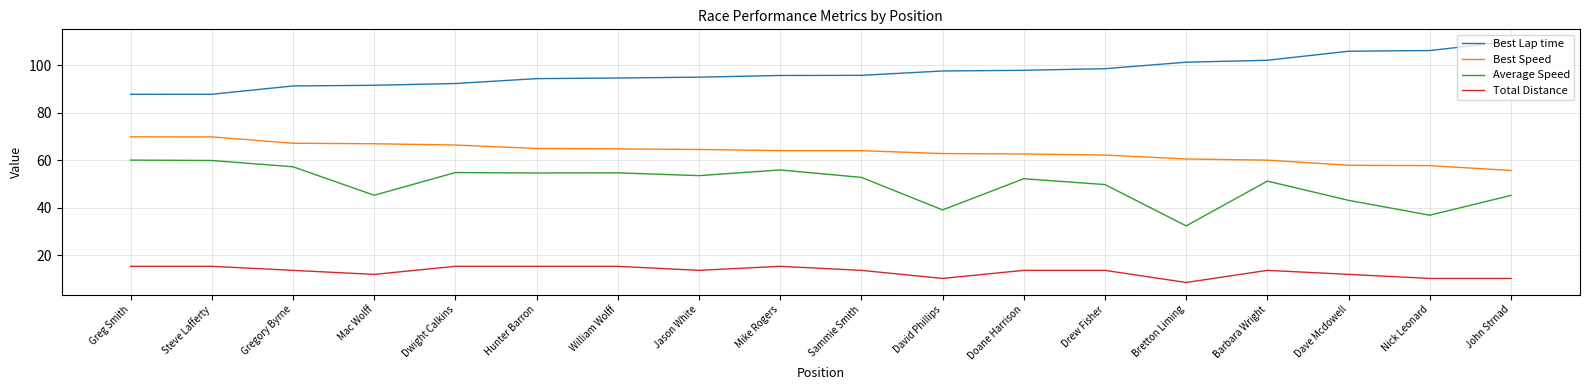

Count the number of categories in the chart.

18